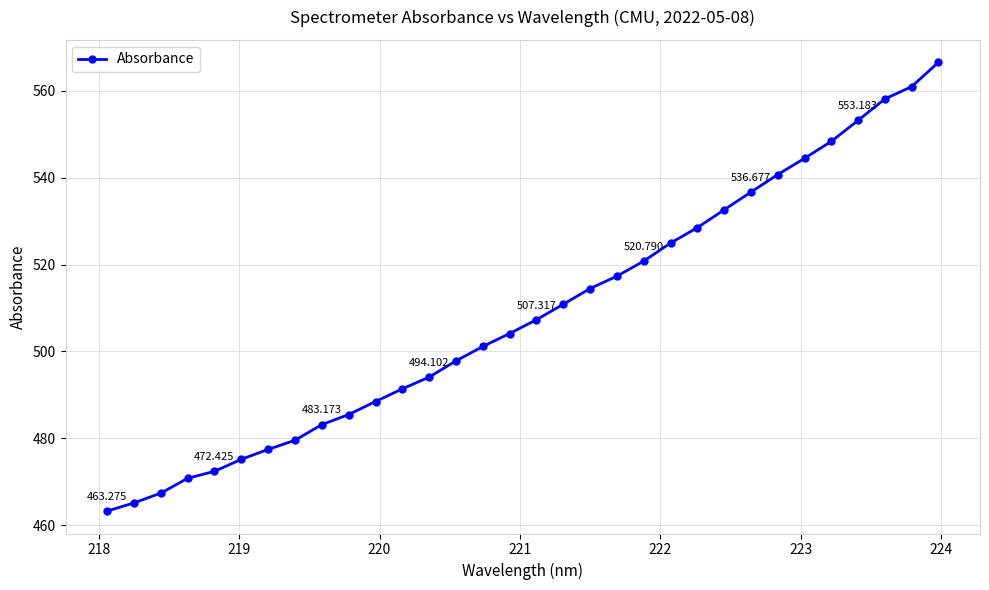

True or false: there are more than 2 points higher than both neighbors.

False